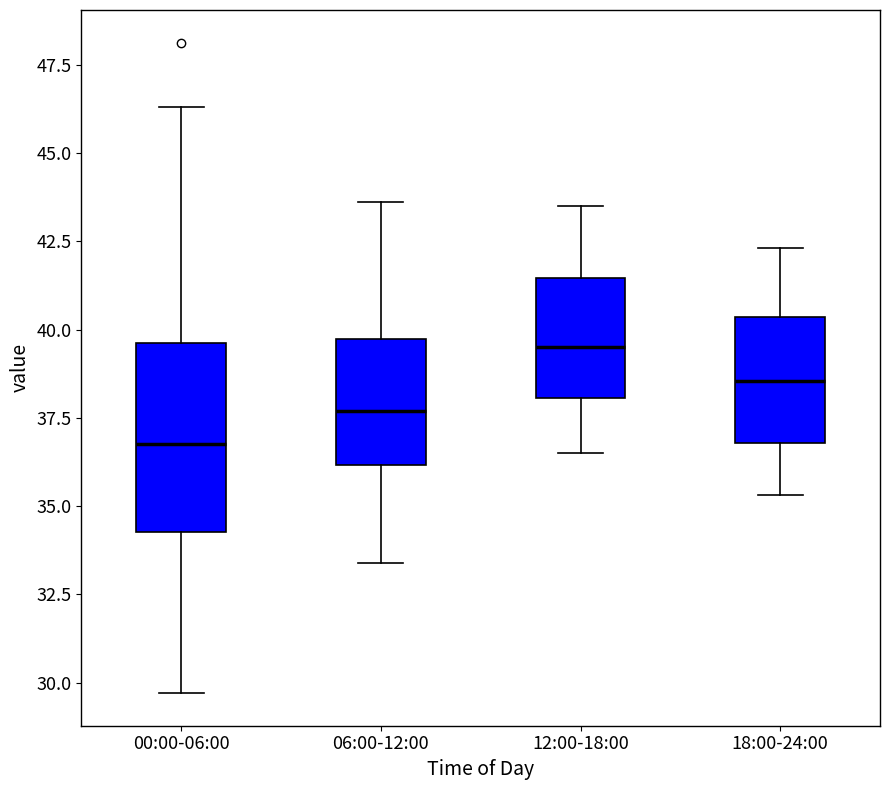

Where does the upper whisker of the box for 18:00-24:00 end on the y-axis? The values are not printed on the chart, so give them approximately, as read against the axis.

42.5